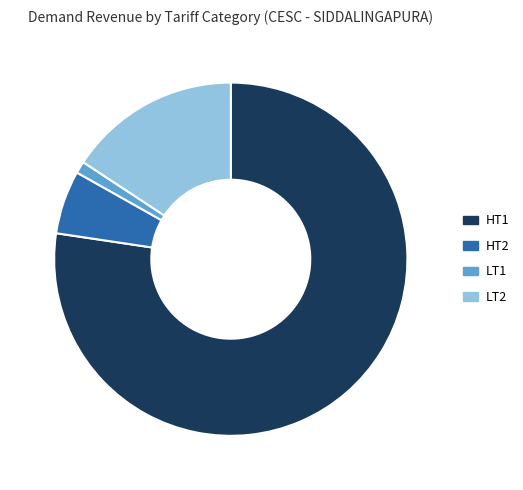

True or false: HT2 accounts for 6% of the total.

True